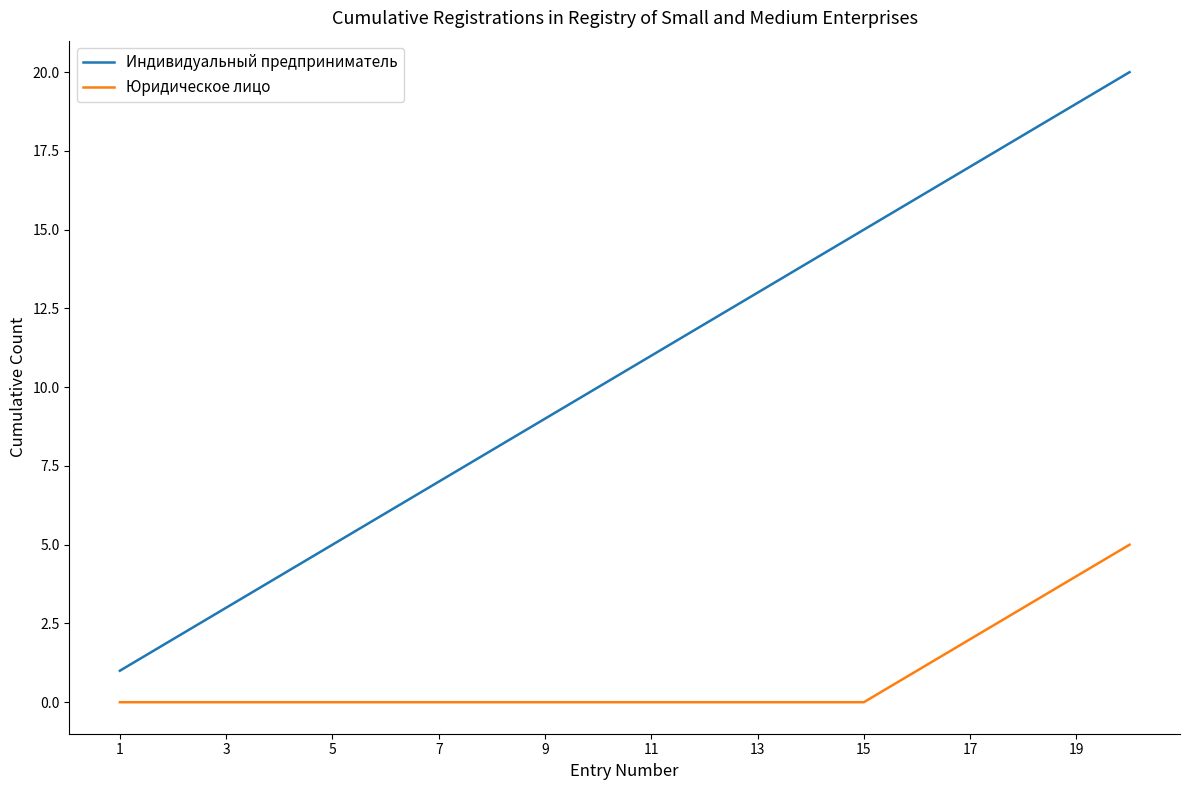

Which series has the largest range (max minus min)?

Индивидуальный предприниматель